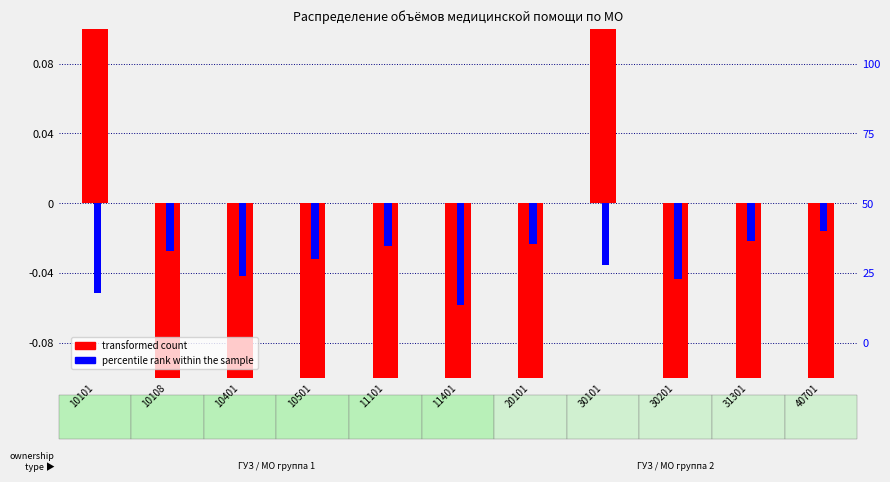

What is the lowest value of the percentile rank within the sample series?

-0.1